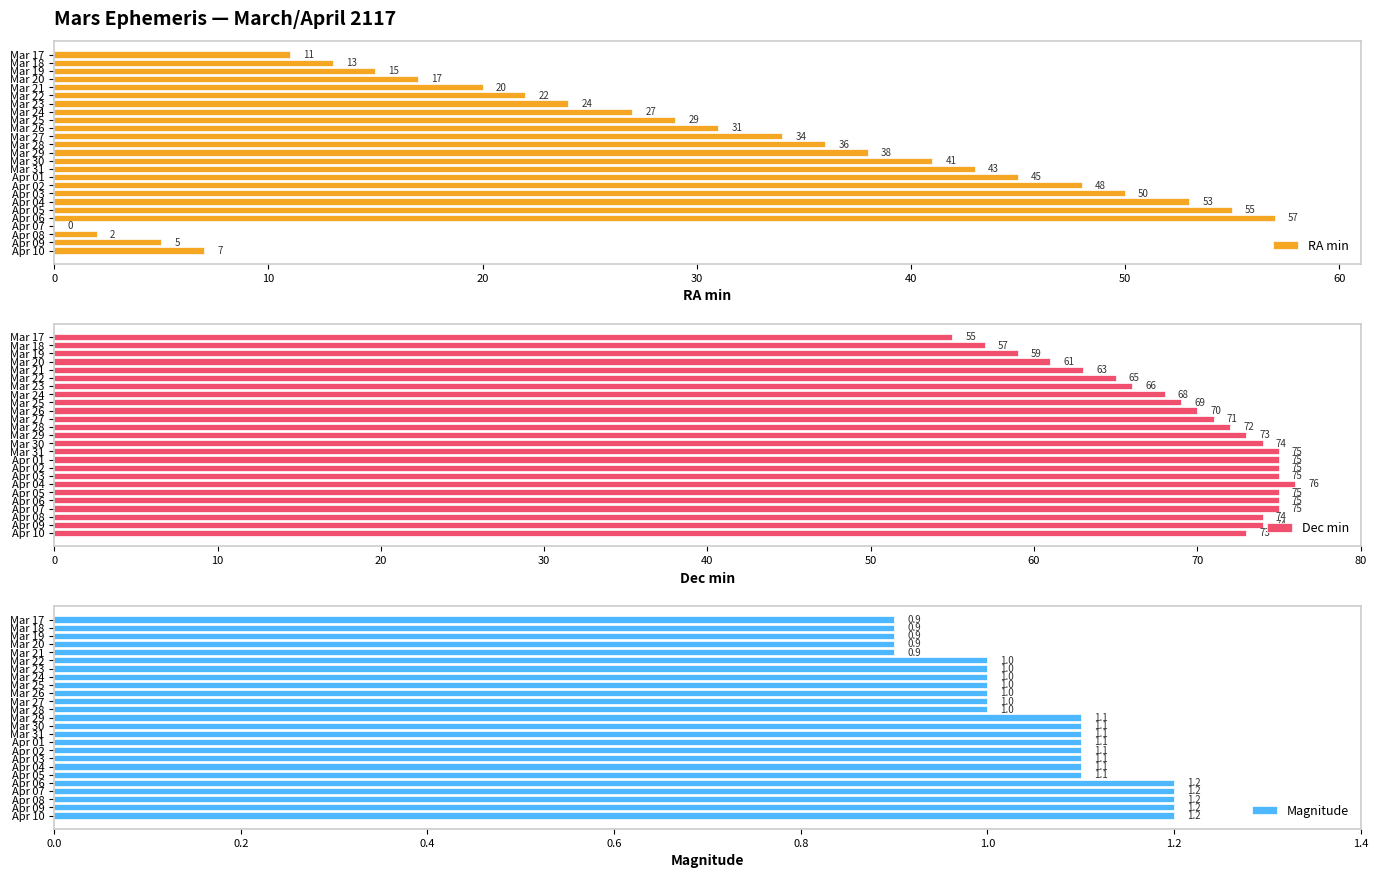

The Magnitude series shows 1.0 at Mar 27. True or false?

True